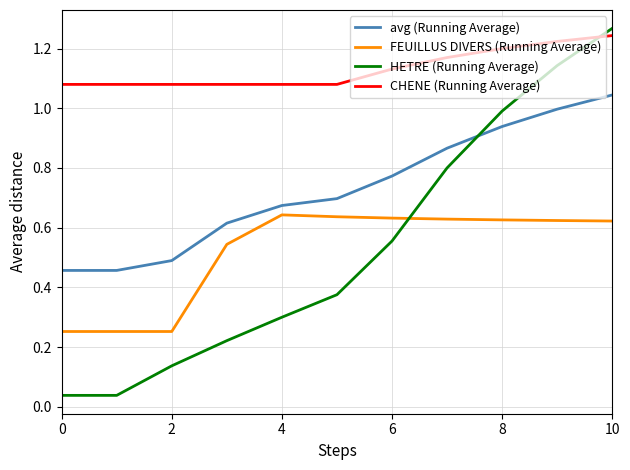

Which series has the largest range (max minus min)?

HETRE (Running Average)